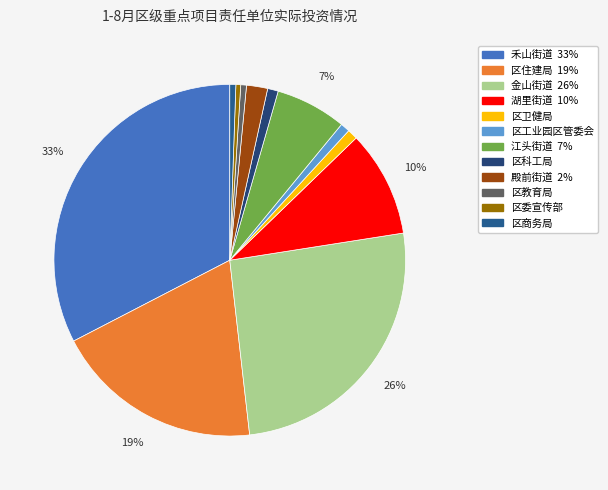

What percentage is NOT represented by 江头街道?

93.5%